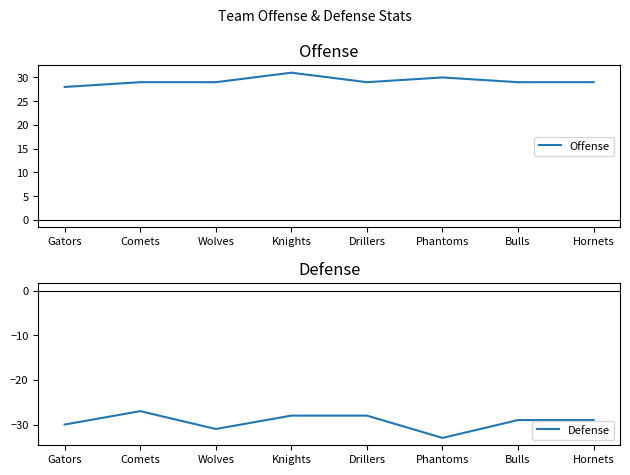

How many Offense values are between 29 and 30?

6